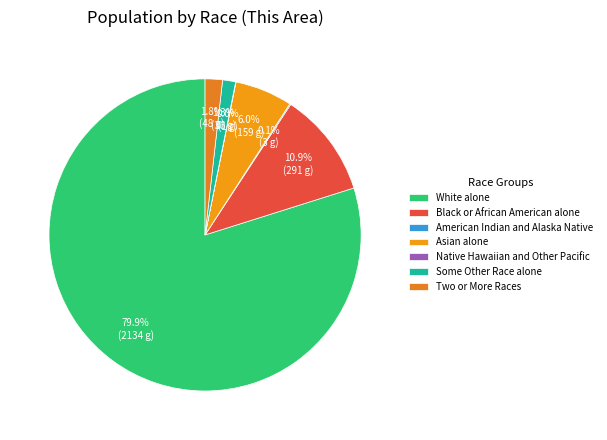

How many segments does this pie chart have?

7